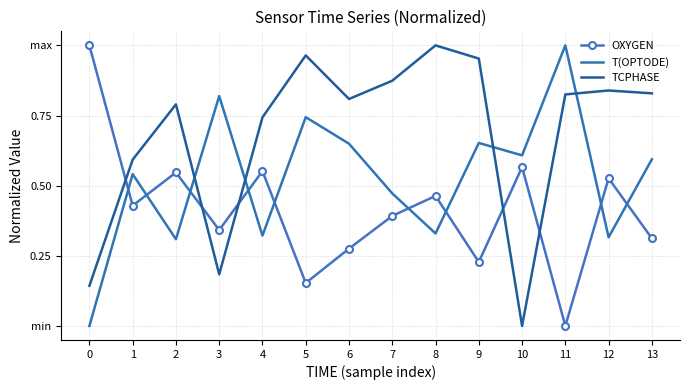

What are all the series names shown in the legend?

OXYGEN, T(OPTODE), TCPHASE